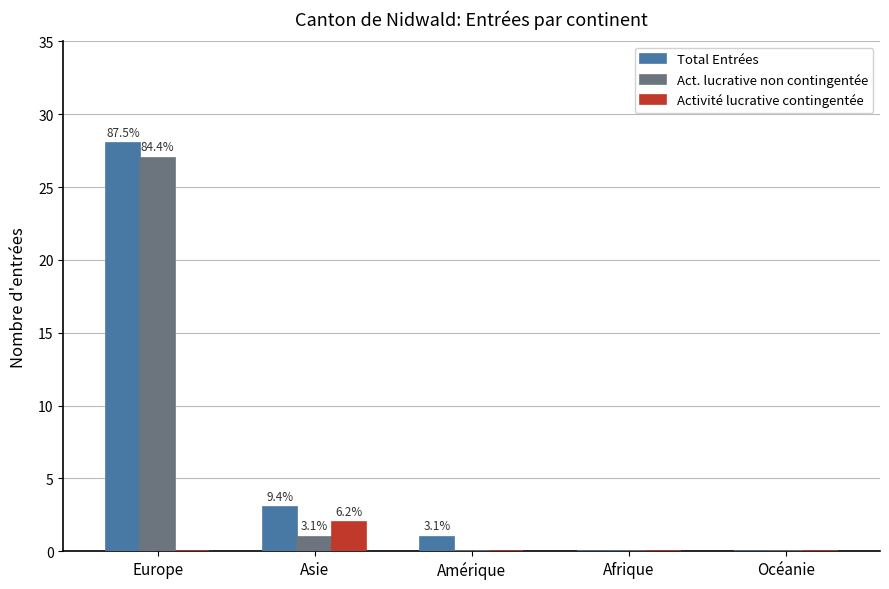

Does the chart contain stacked bars?

No